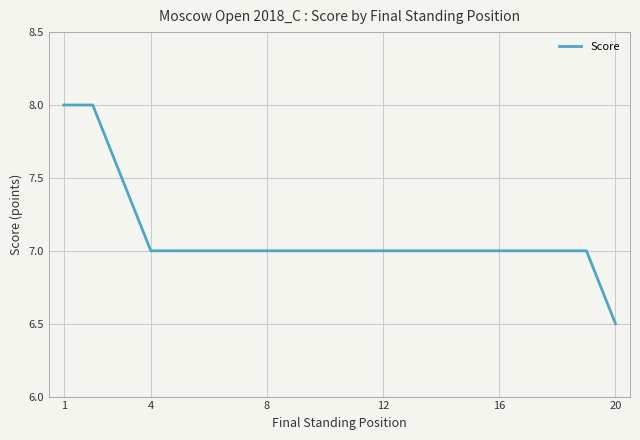

What is the average value?

7.1